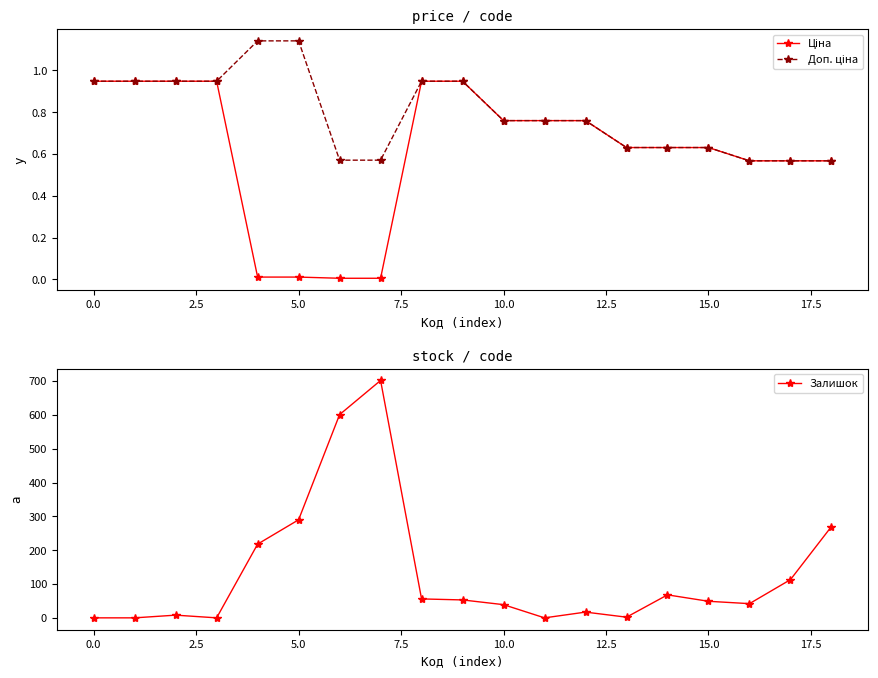

True or false: Залишок has more than 0 points higher than both neighbors.

True